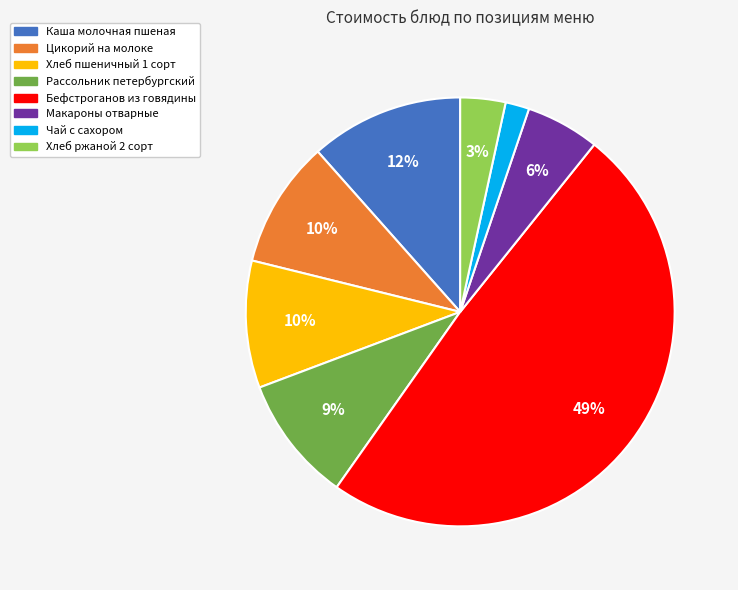

True or false: Цикорий на молоке accounts for 20% of the total.

False